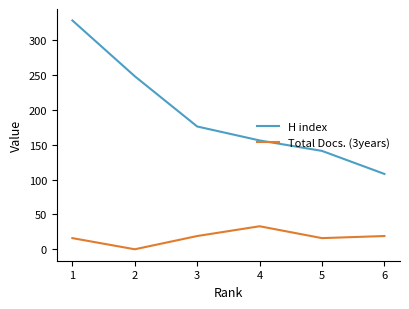

At 2, list the series in order from smallest to largest.

Total Docs. (3years), H index